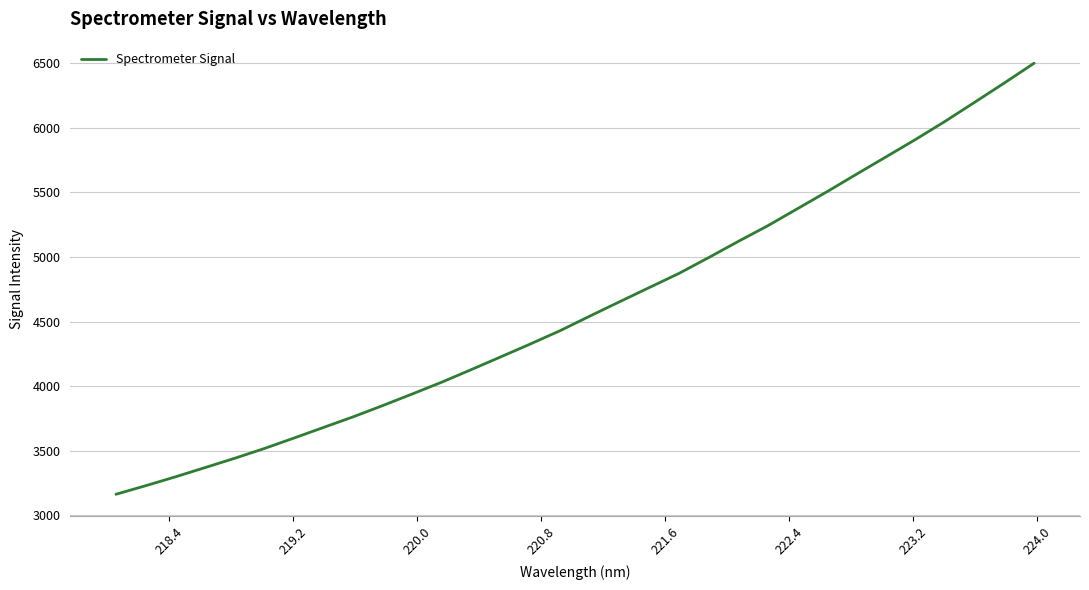

What is the minimum value shown in the chart?

3162.4